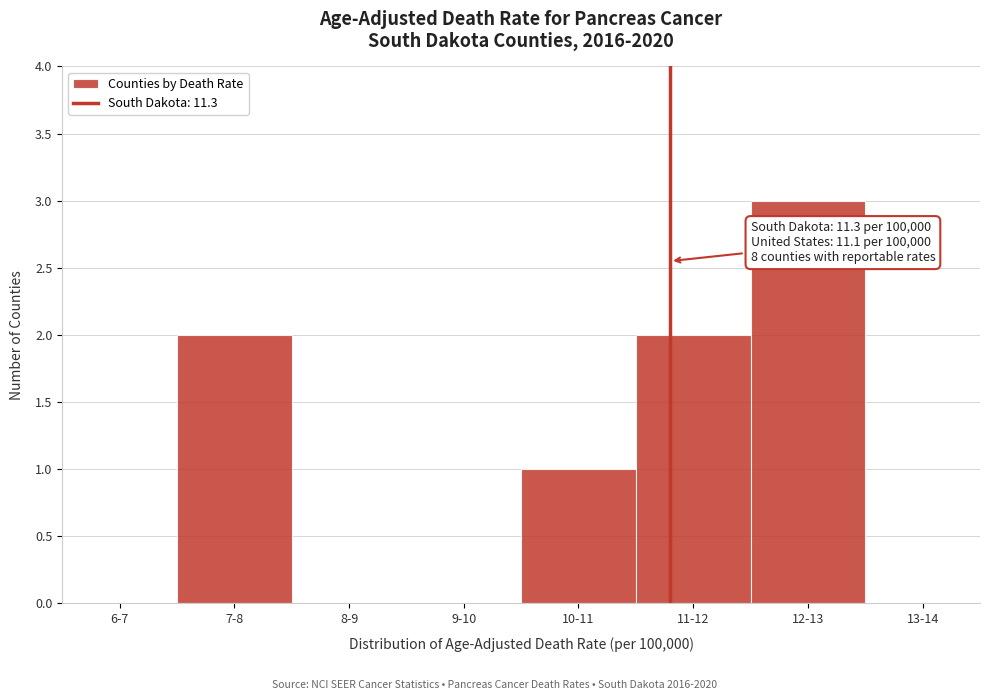

Reading left to right, transcribe all the data shown in this chart.

6-7=0	7-8=2	8-9=0	9-10=0	10-11=1	11-12=2	12-13=3	13-14=0